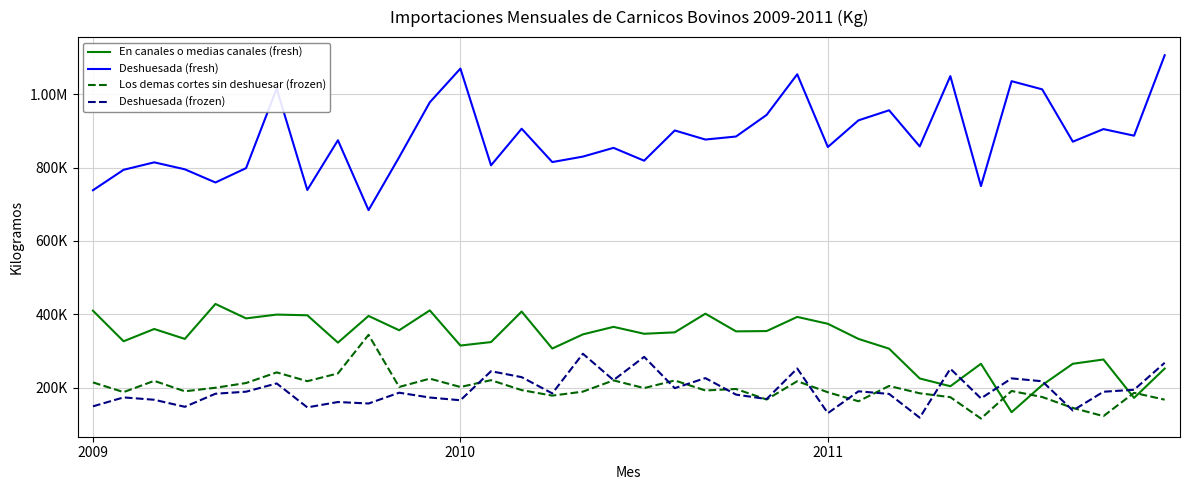

Reading left to right, extract all data points from this chart.

En canales o medias canales (fresh): 409691.7	326379.8	359857.8	332846.2	428127.6	388768.3	399122.4	397245.9	322721.8	395478.1	356405.0	410577.0	314750.2	324195.3	407444.3	306551.0	345193.7	365675.9	346851.6	350707.1	401600.0	353400.0	354200.0	392800.0	374000.0	332800.0	306200.0	225000.0	203813.0	264999.0	133000.0	206985.2	265055.8	276712.7	172000.0	252000.0
Deshuesada (fresh): 738122.8	793808.9	814156.0	795171.7	759243.2	798345.8	1015192.1	738843.5	874379.5	683829.0	828259.5	977786.3	1069753.2	806034.8	905829.1	814917.6	829813.3	853655.6	818649.3	901095.9	876279.0	884545.2	943450.5	1054214.2	855983.1	928655.2	956061.1	857579.7	1049177.6	749460.8	1035407.5	1013153.7	870477.5	904799.9	886827.7	1106033.9
Los demas cortes sin deshuesar (frozen): 214230.1	187792.5	218499.5	190006.4	199691.5	212571.3	241567.2	217571.8	238712.9	343946.7	201873.1	224502.9	201732.6	220304.8	193246.3	178227.2	189099.5	219761.3	198765.7	219578.3	192286.0	196327.3	167607.6	217530.6	187395.4	162868.5	204589.1	184612.6	174002.8	115701.6	190838.9	174453.2	144612.3	122380.4	185932.6	167163.6
Deshuesada (frozen): 149009.6	173355.5	166957.6	147723.8	183362.6	188928.0	211477.1	146175.6	160787.4	156734.1	186152.8	173028.6	165582.1	244730.0	228616.3	184318.2	292376.5	220476.2	283948.8	198601.0	225947.8	181026.7	168890.5	252197.8	130330.3	190001.3	182853.4	118078.0	251570.4	170719.7	225229.6	217378.3	137576.2	188792.9	194205.8	267692.4